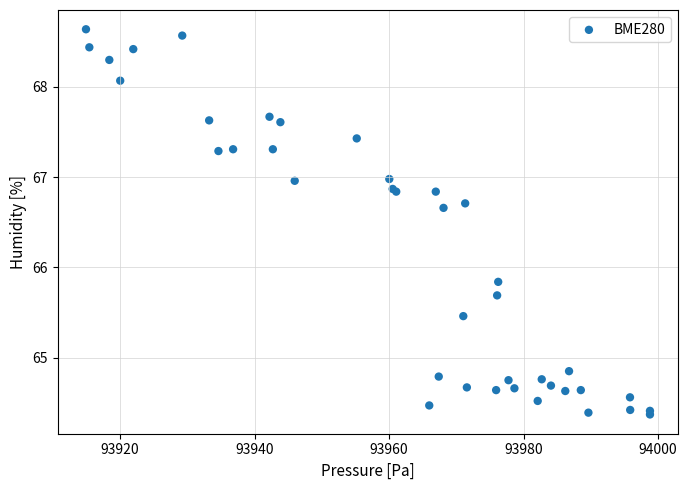

What Y value in the scatter plot is closest to 66?

65.8